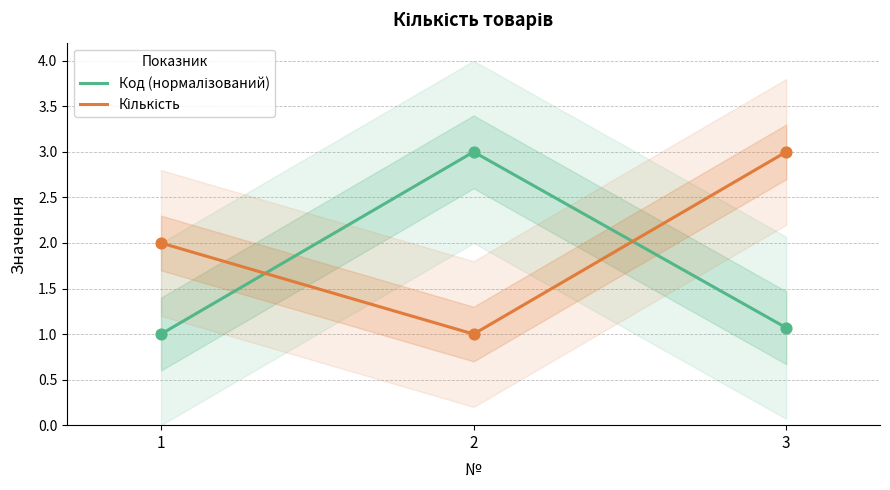

Which series contains the lowest Y value?

Код (нормалізований)